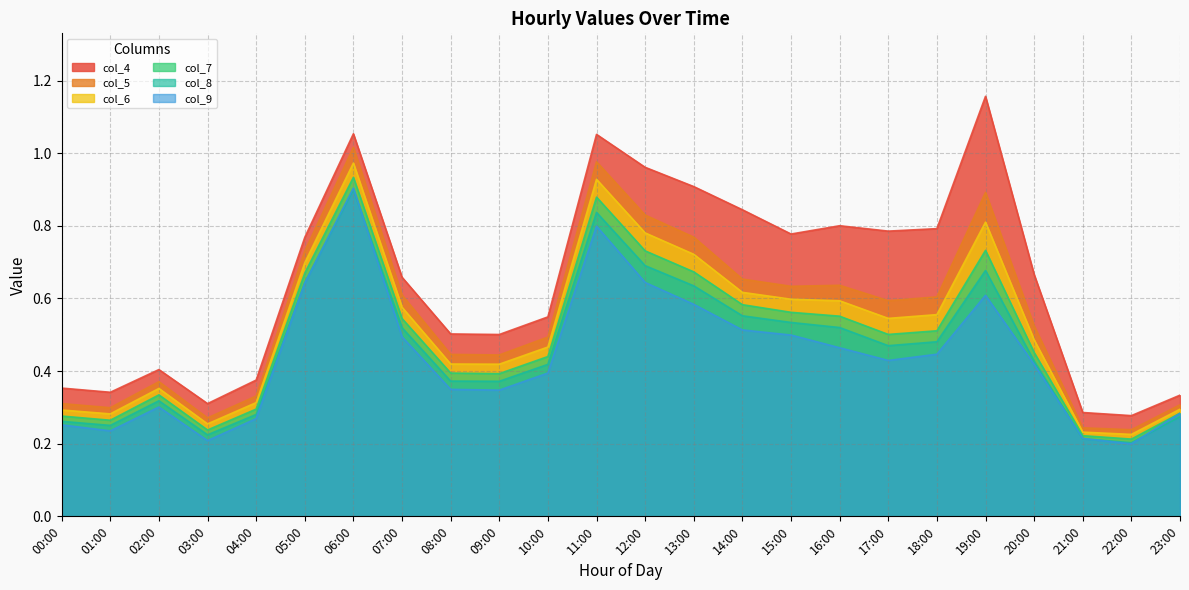

The col_7 series shows 0.3 at 02:00. True or false?

True